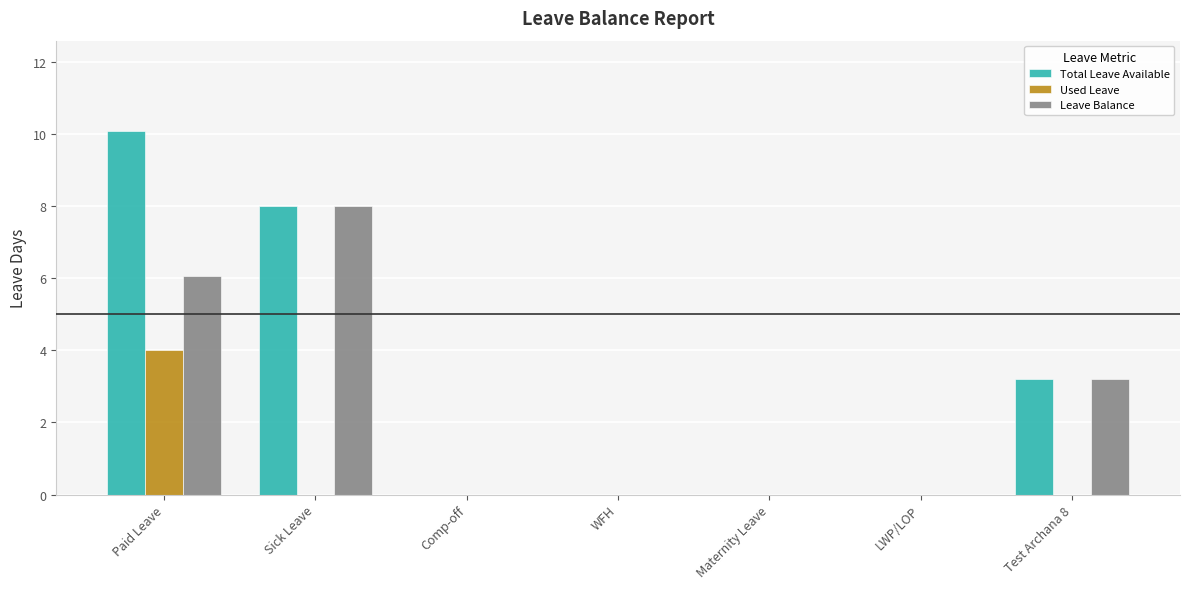

How many Total Leave Available values are between 0 and 8?

6